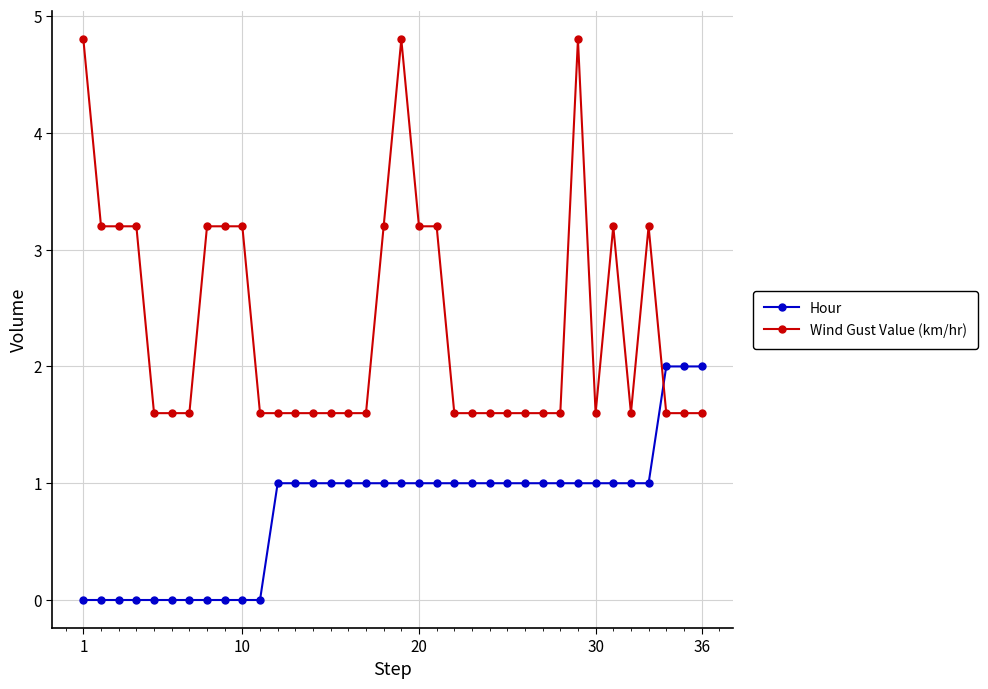

Count the number of categories in the chart.

36